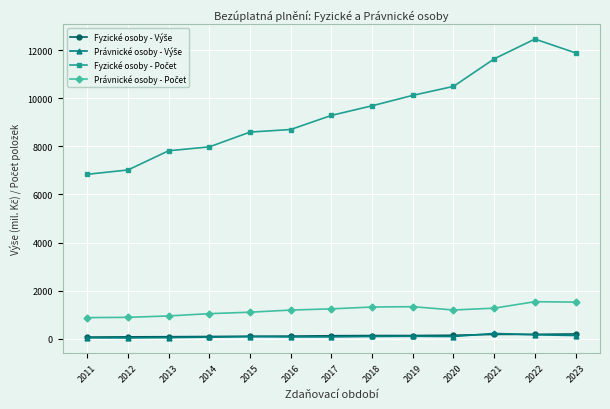

At how many categories does at least one series exceed 4634?

13